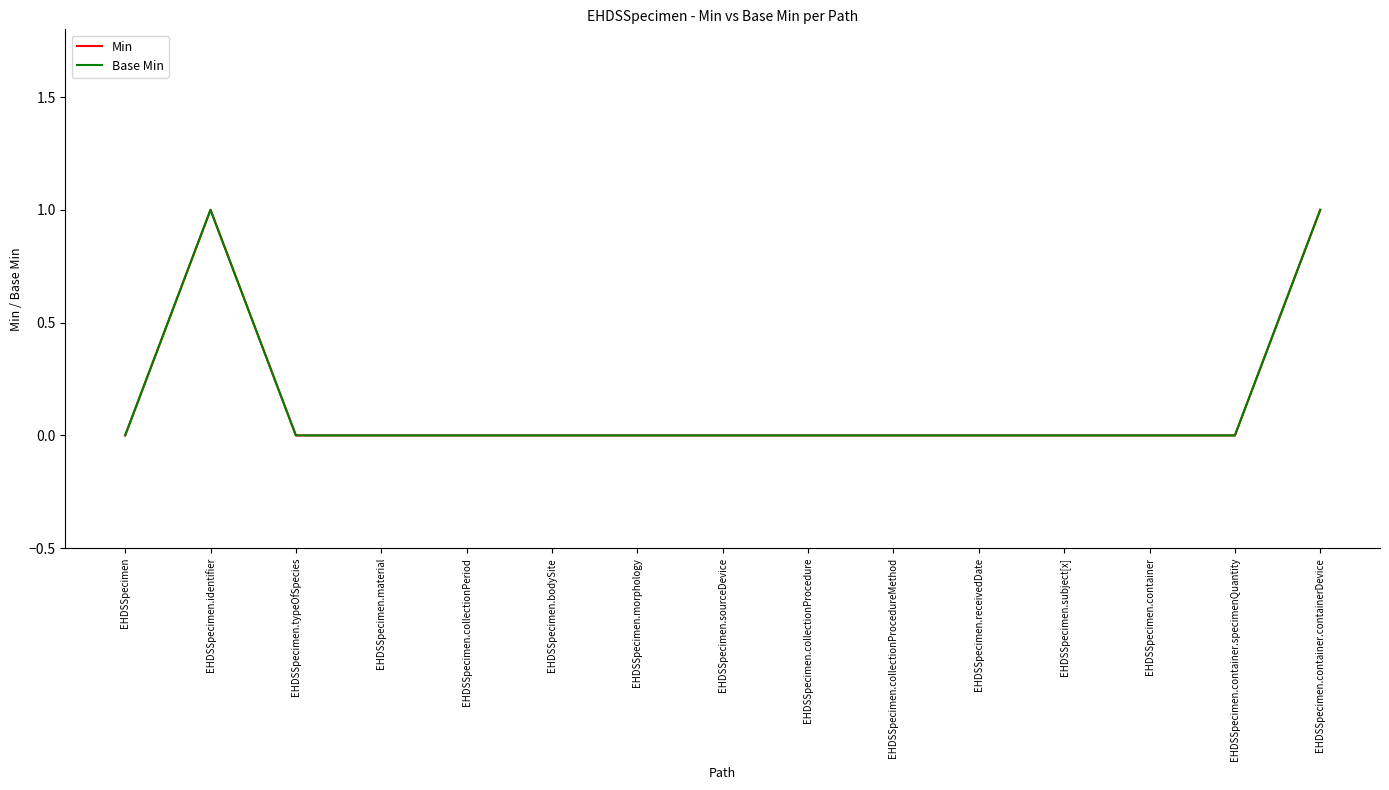

Does the chart have visible grid lines?

No